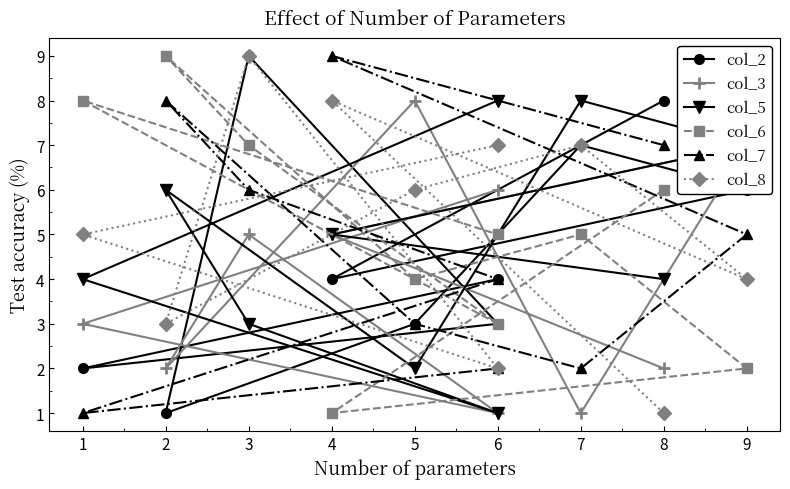

Where is the first local minimum for col_8?

9